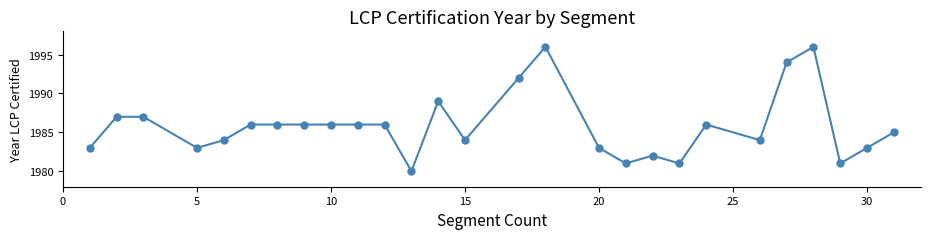

What is the value of the 3rd point from the left?

1987